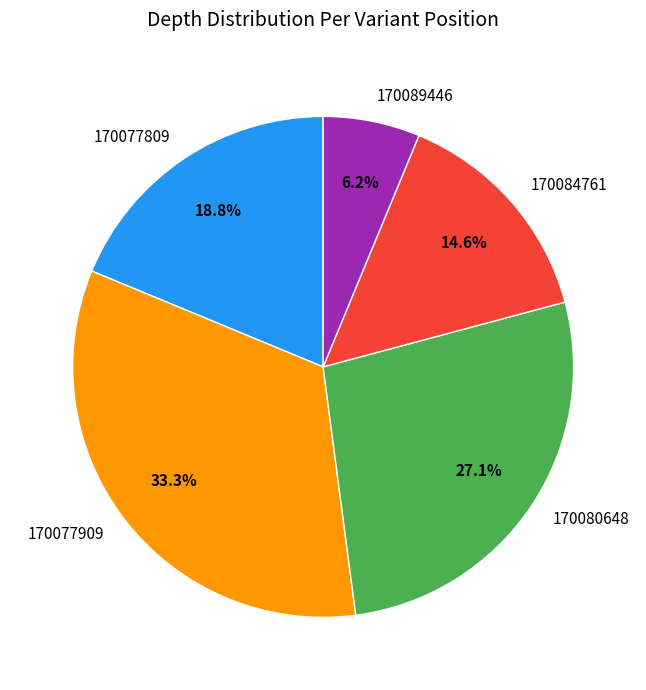

How many slices are in this pie chart?

5